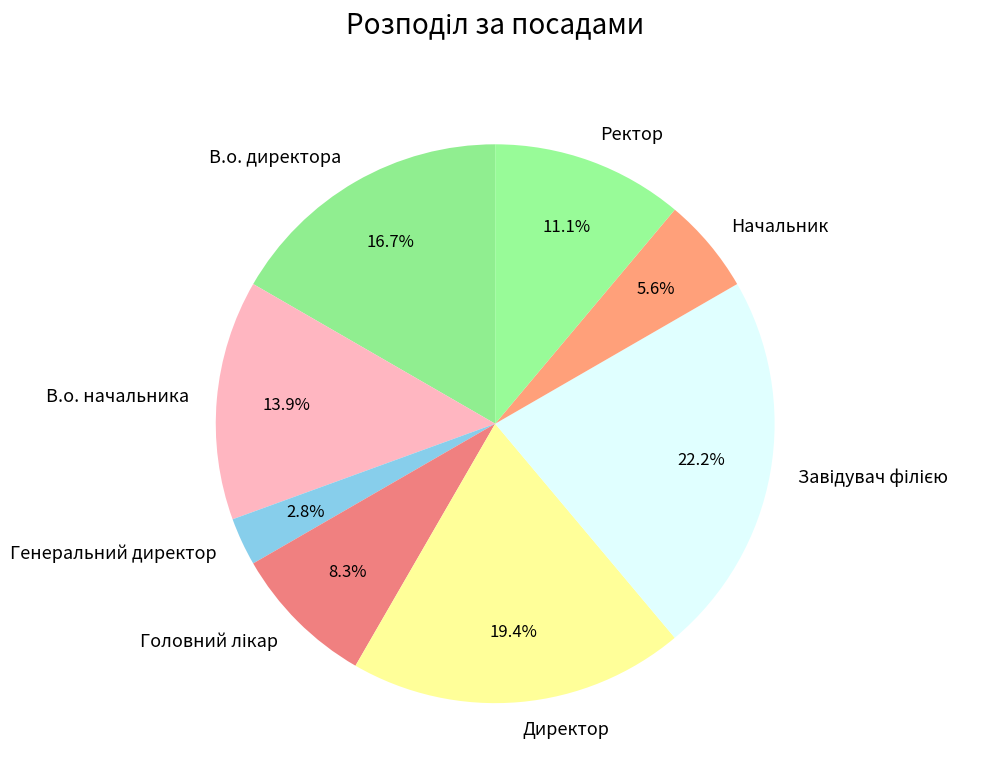

To the nearest percent, what is the difference between the largest and smallest slice percentages?

19%